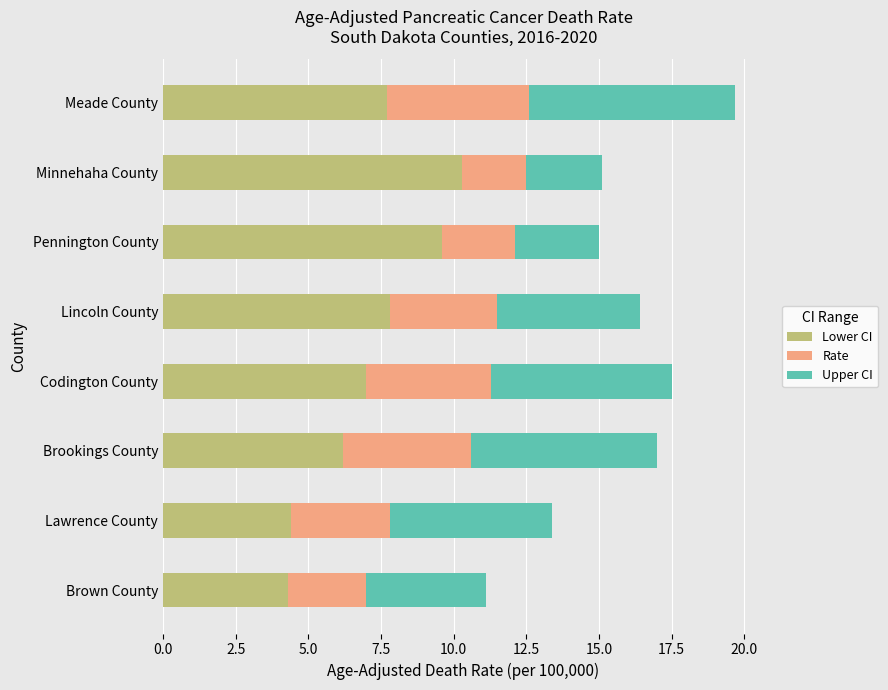

How many series are shown in this chart?

3